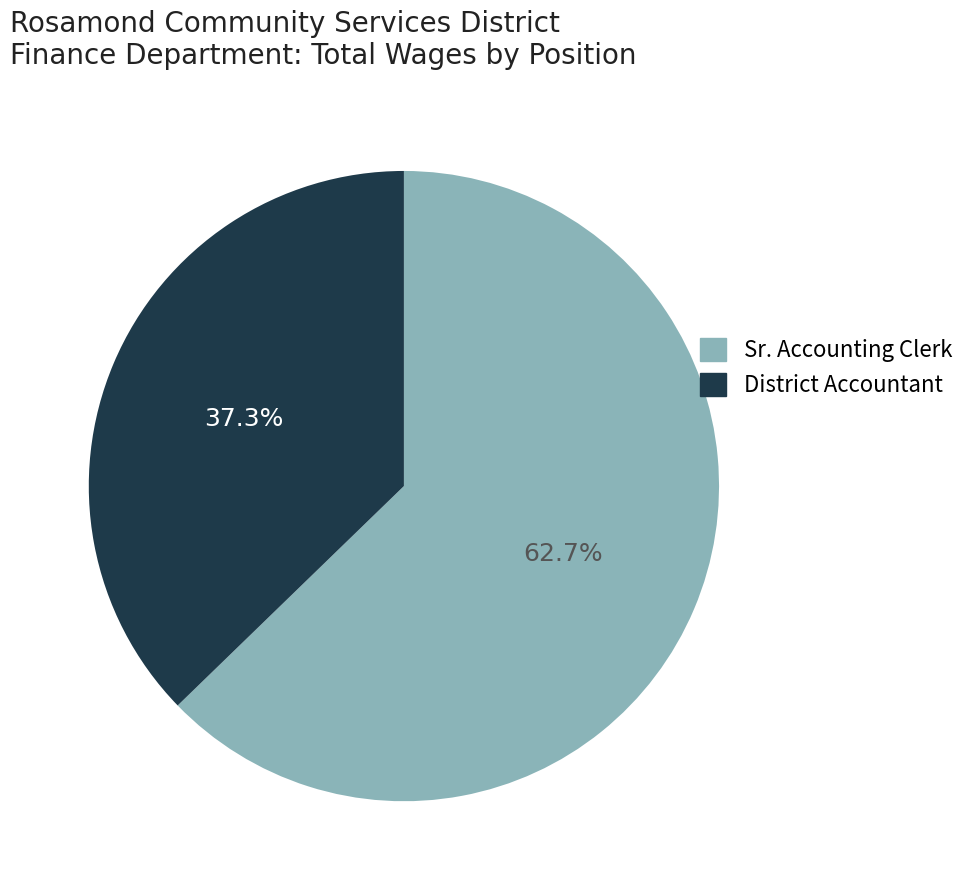

Count the number of slices in the pie.

2